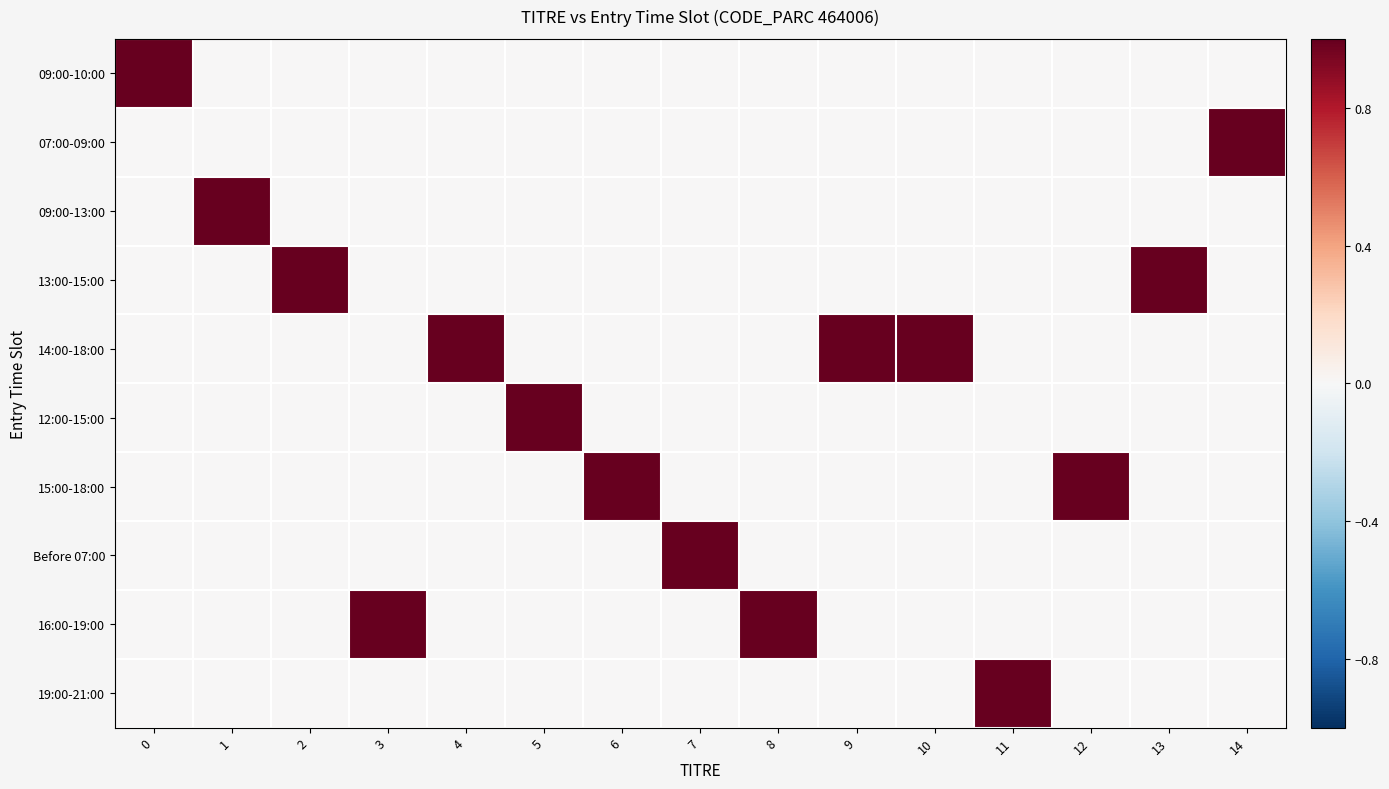

At how many categories does at least one series exceed 0?

15